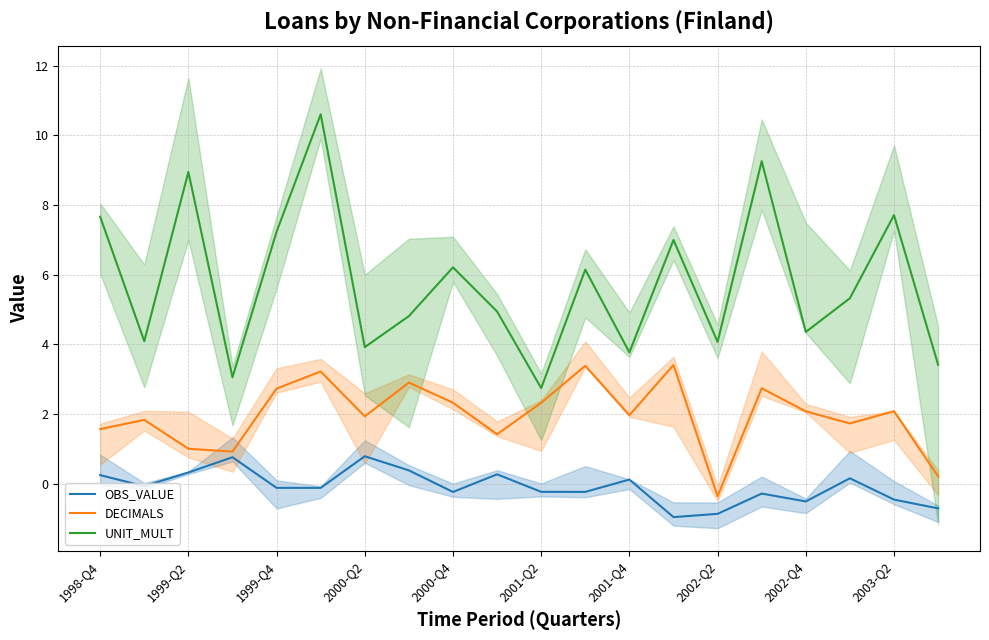

Is this an area chart (filled region under the line)?

No